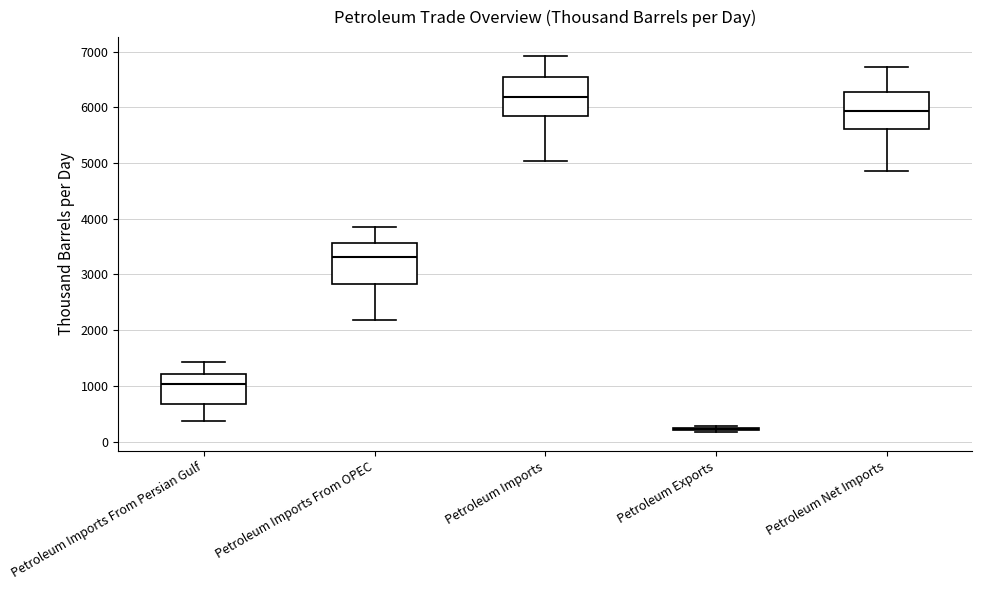

Reading left to right, read every box against the y-axis: the position of its median line, the range the box covers, and the ends of its whiskers. The values are not printed on the chart, so give them approximately, as read against the axis.

Petroleum Imports From Persian Gulf: median 1000, box 700 to 1200, whiskers 400 to 1400
Petroleum Imports From OPEC: median 3300, box 2800 to 3600, whiskers 2200 to 3900
Petroleum Imports: median 6200, box 5800 to 6500, whiskers 5000 to 6900
Petroleum Exports: box collapsed to a line at 200, whiskers 200 to 300
Petroleum Net Imports: median 5900, box 5600 to 6300, whiskers 4800 to 6700